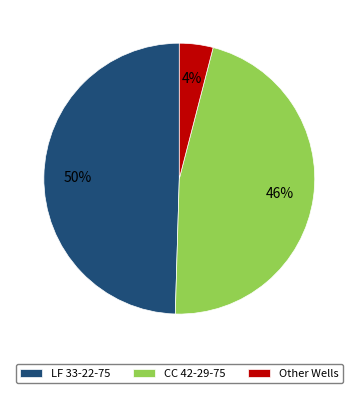

Is there any slice that represents more than half of the pie?

No